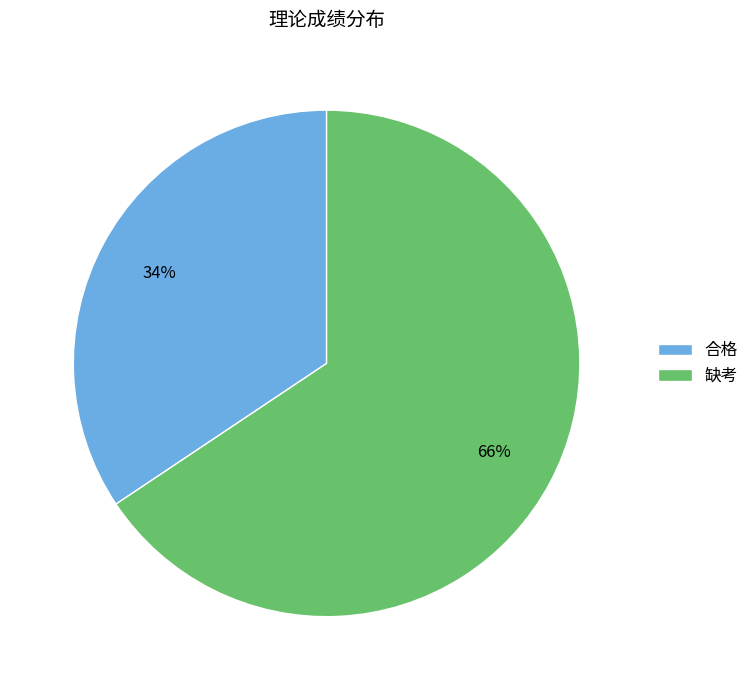

Which has a higher value, 合格 or 缺考?

缺考